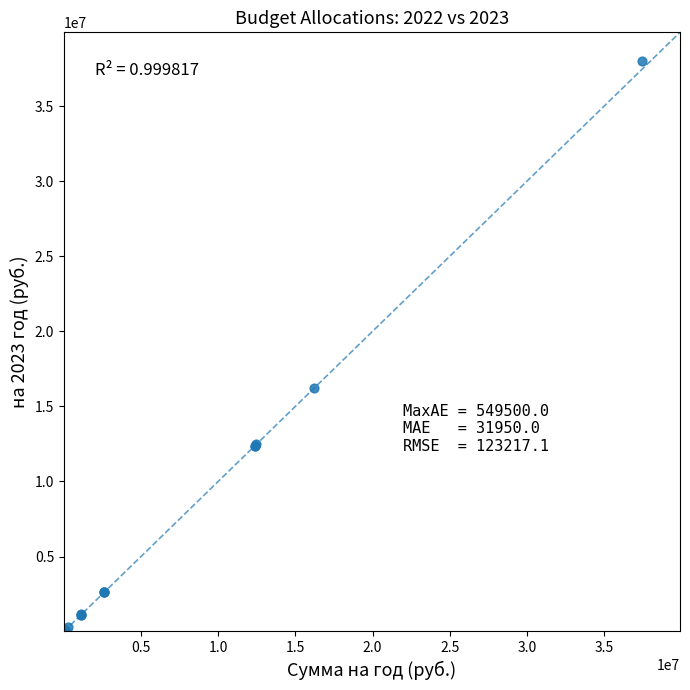

What Y value in the scatter plot is closest to 19010750?

16252100